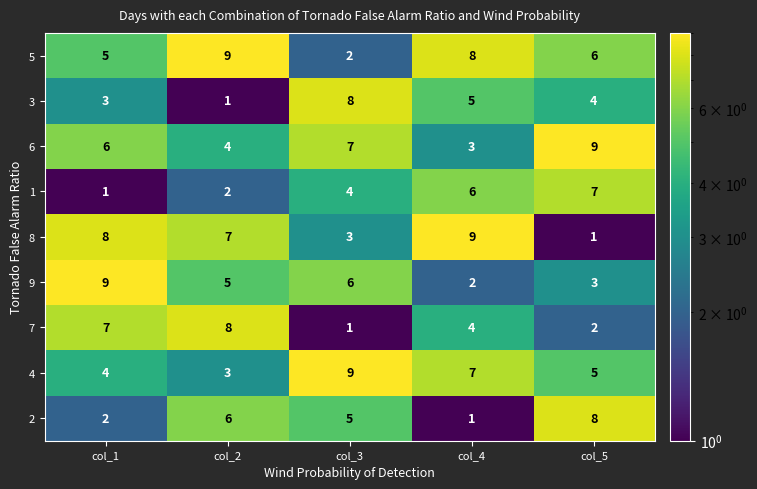

What value does the 6 series have at col_5?

9